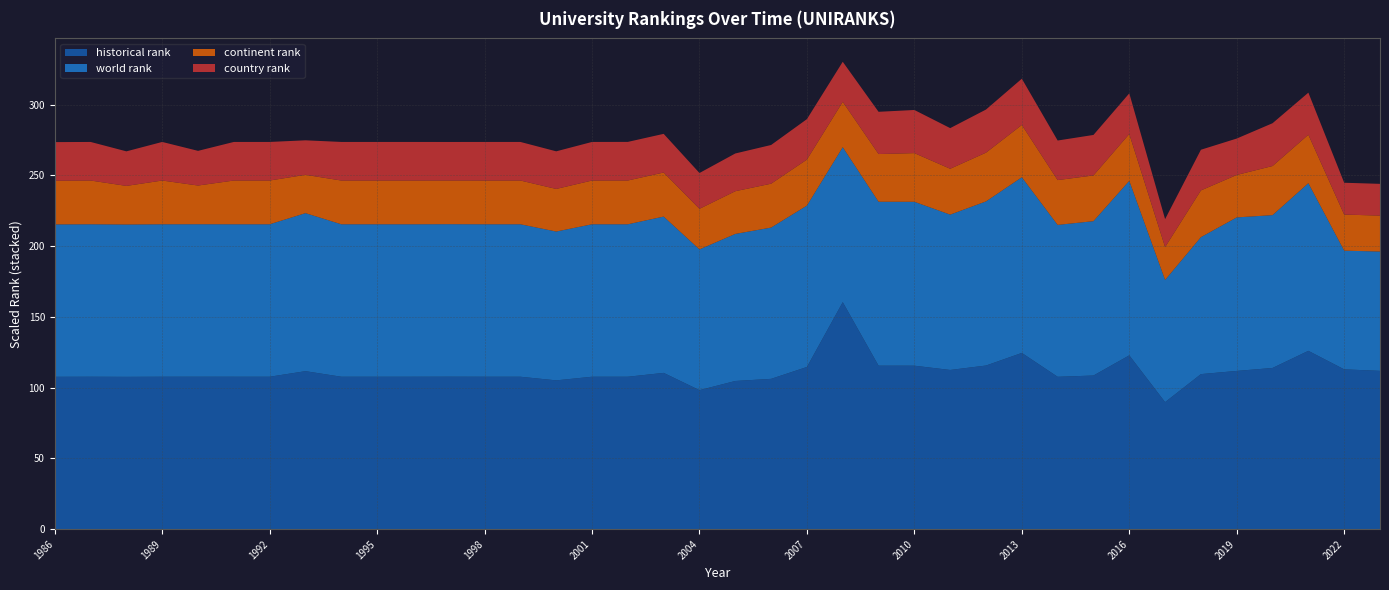

At which category does continent rank reach its first local valley?

1988